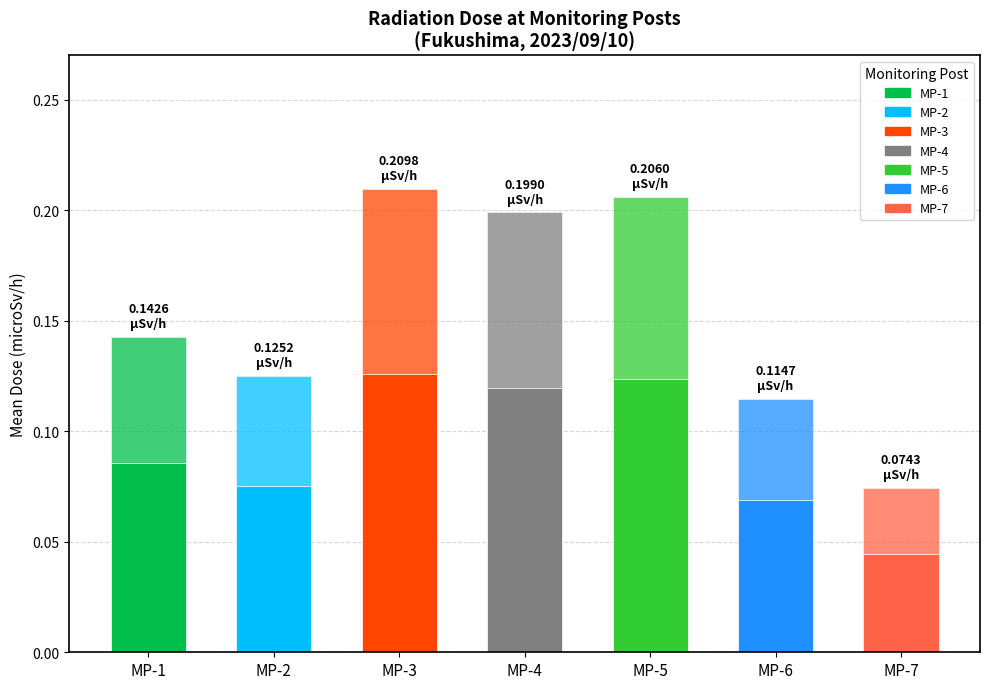

Are the bars horizontal?

No